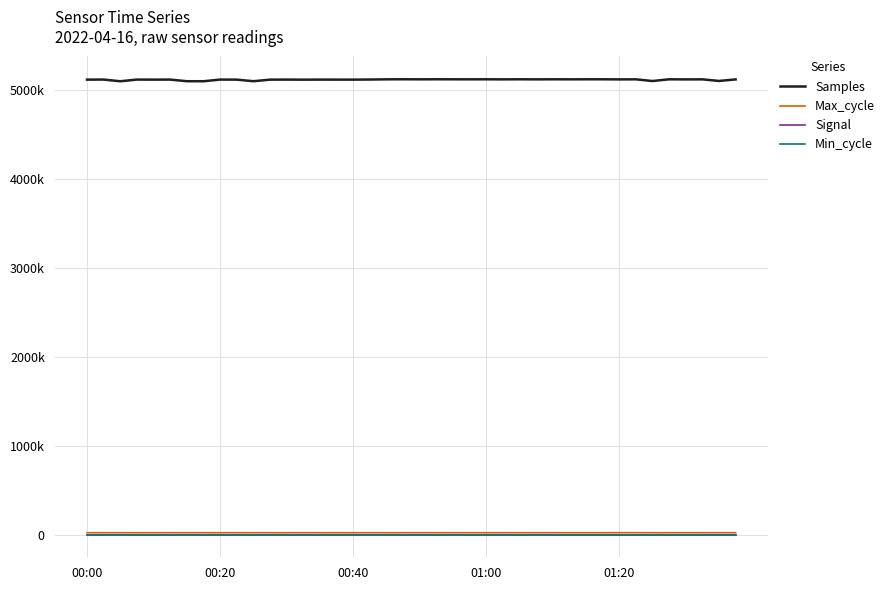

True or false: Signal and Max_cycle intersect in this chart.

False